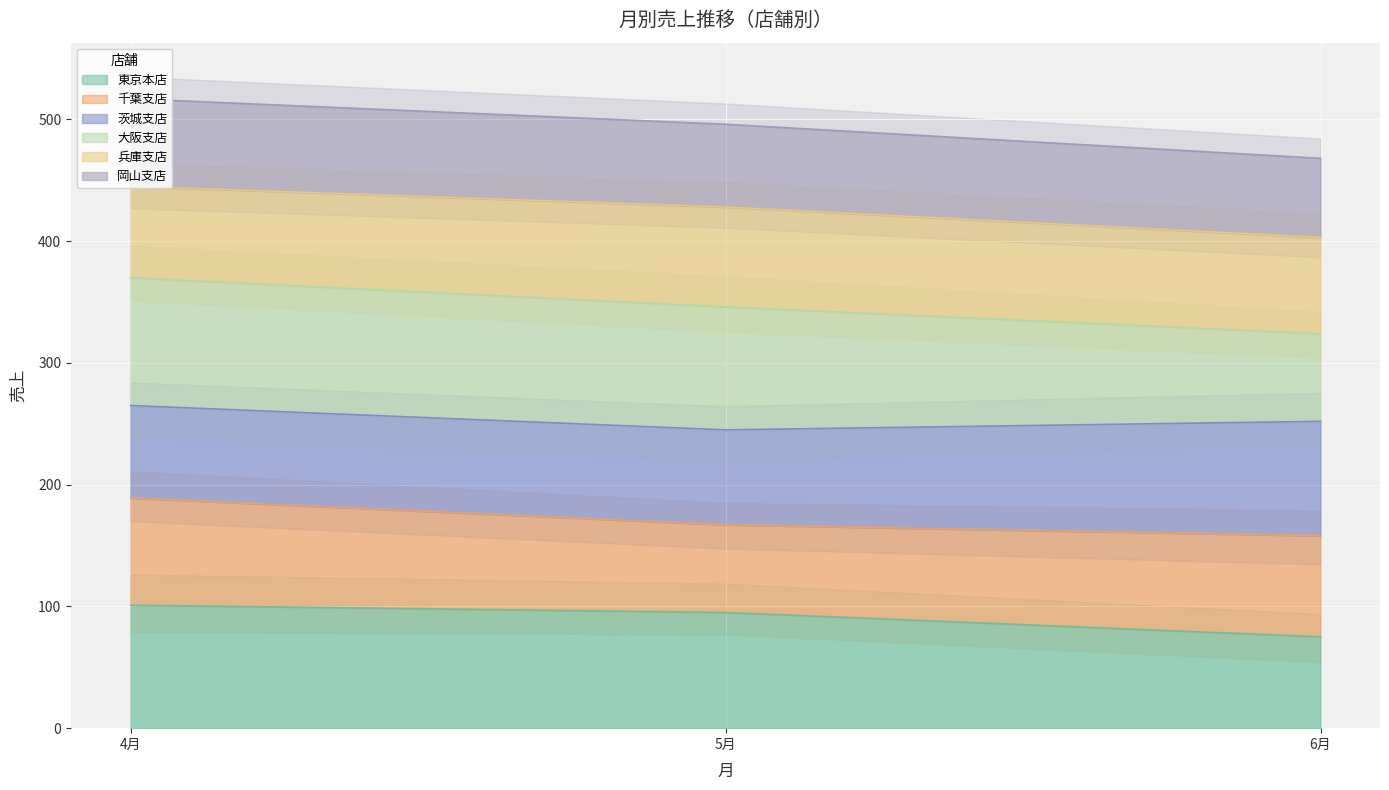

What is the lowest value of the 東京本店 series?

75